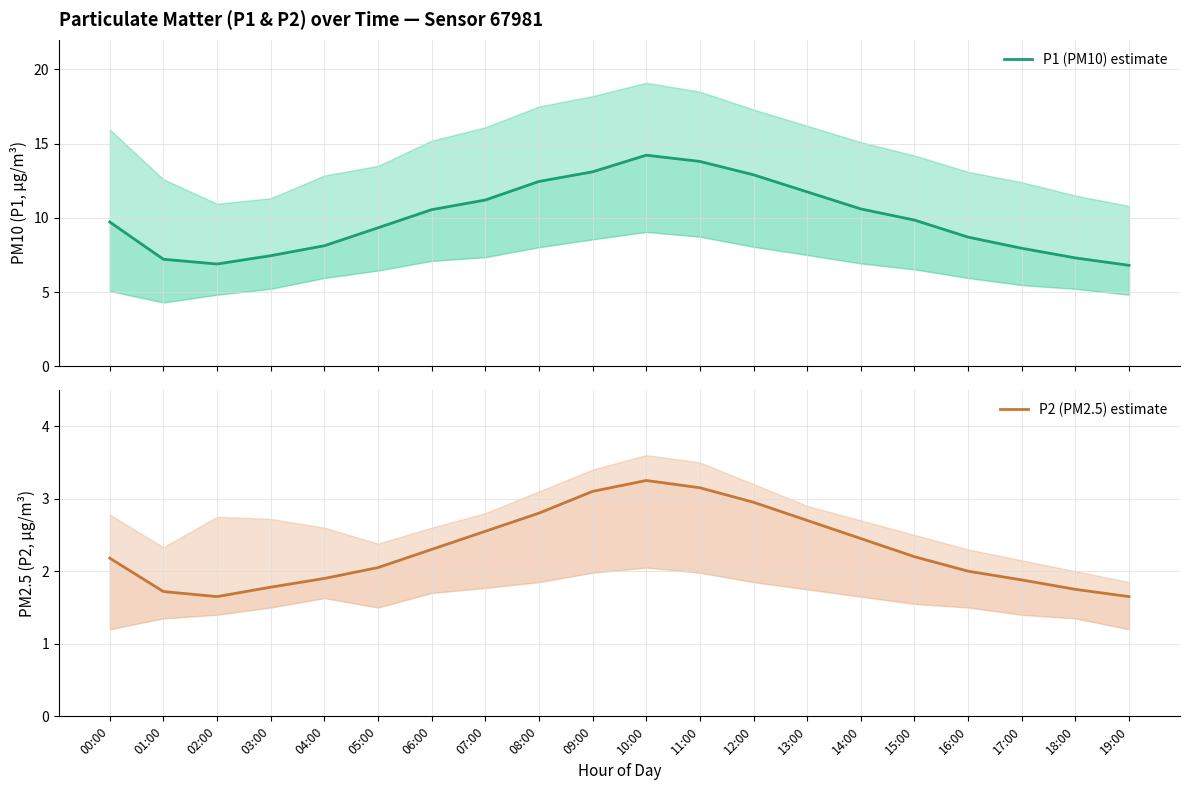

What position from the right is 04:00?

16